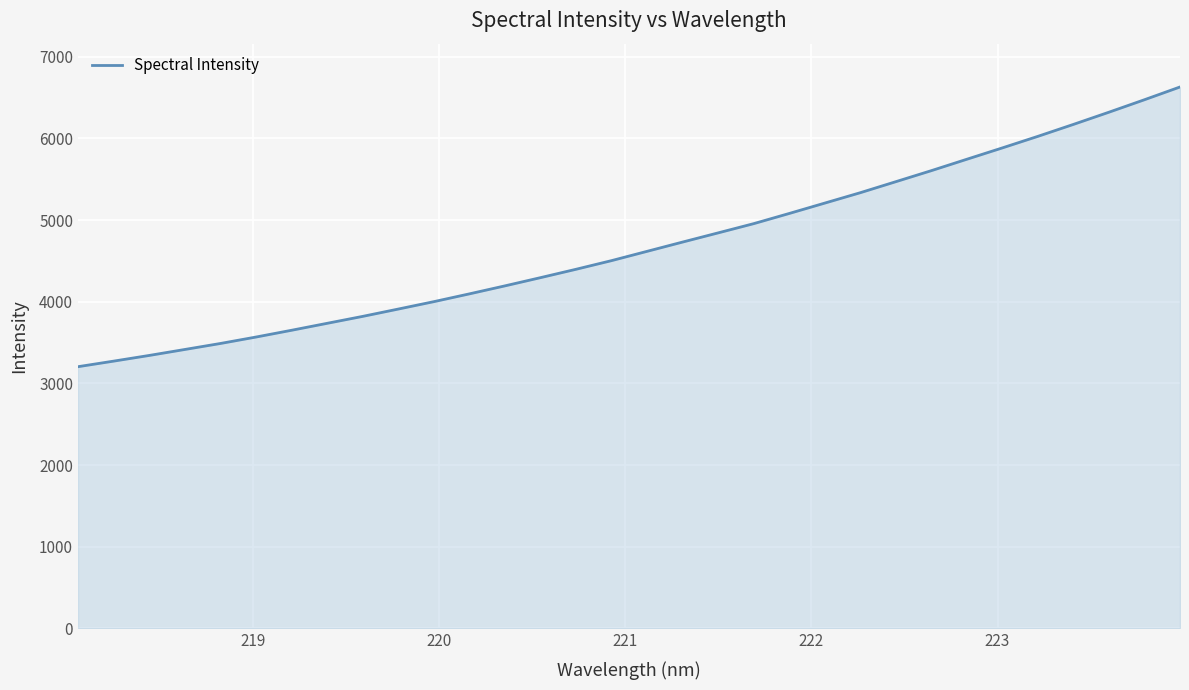

What is the smallest value displayed?

3204.6